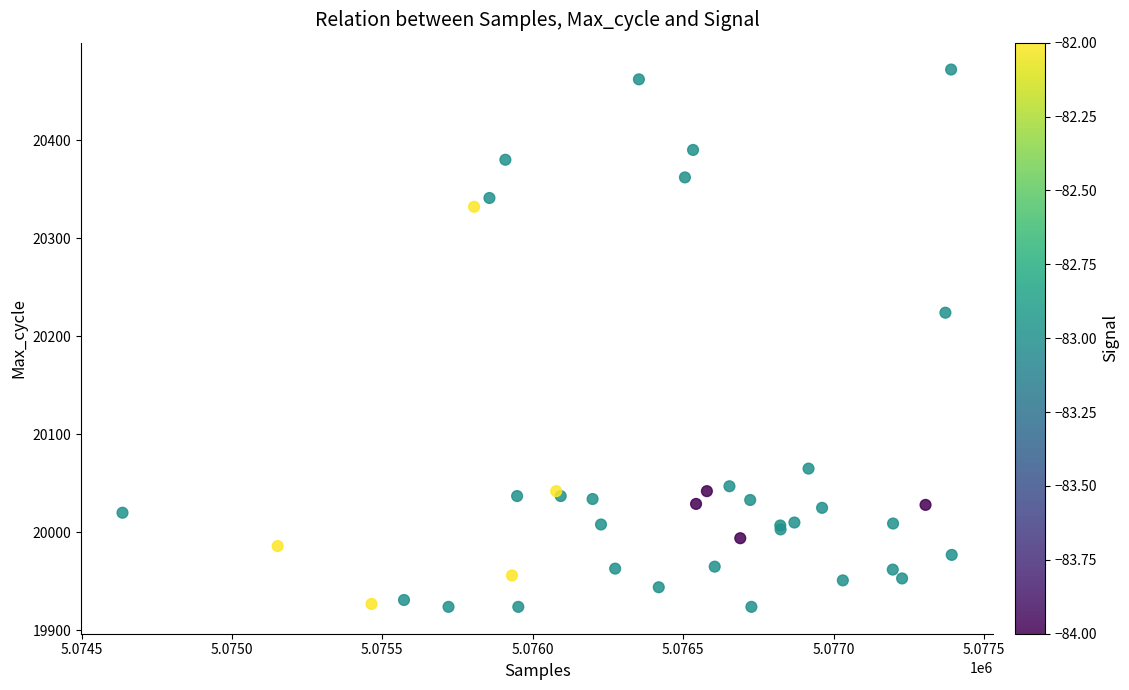

What Y value in the scatter plot is closest to 20198?

20224